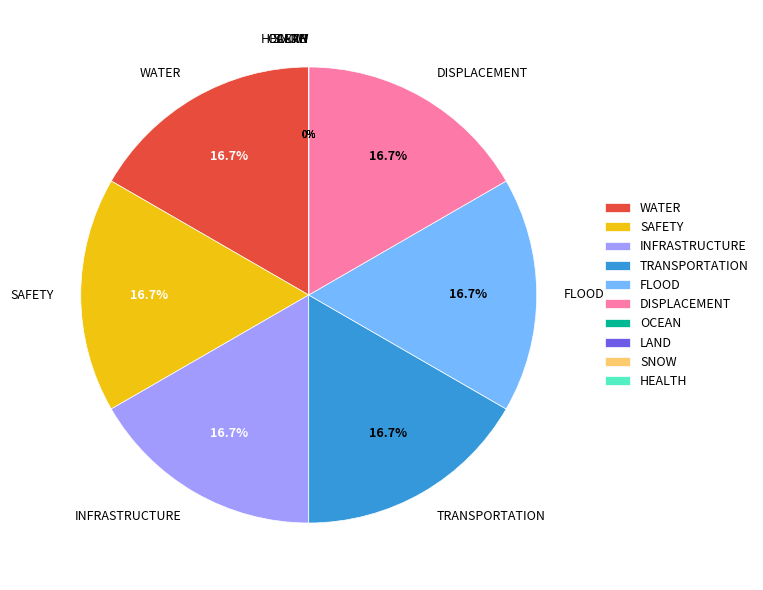

Is it true that INFRASTRUCTURE is 17% of the pie?

True